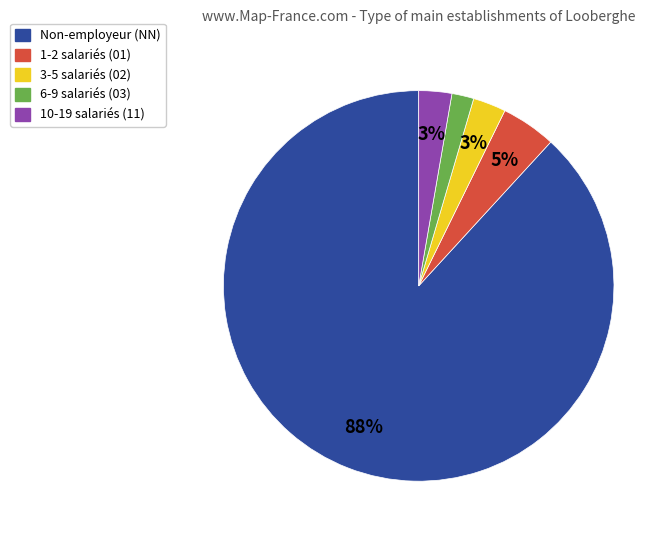

How many segments does this pie chart have?

5